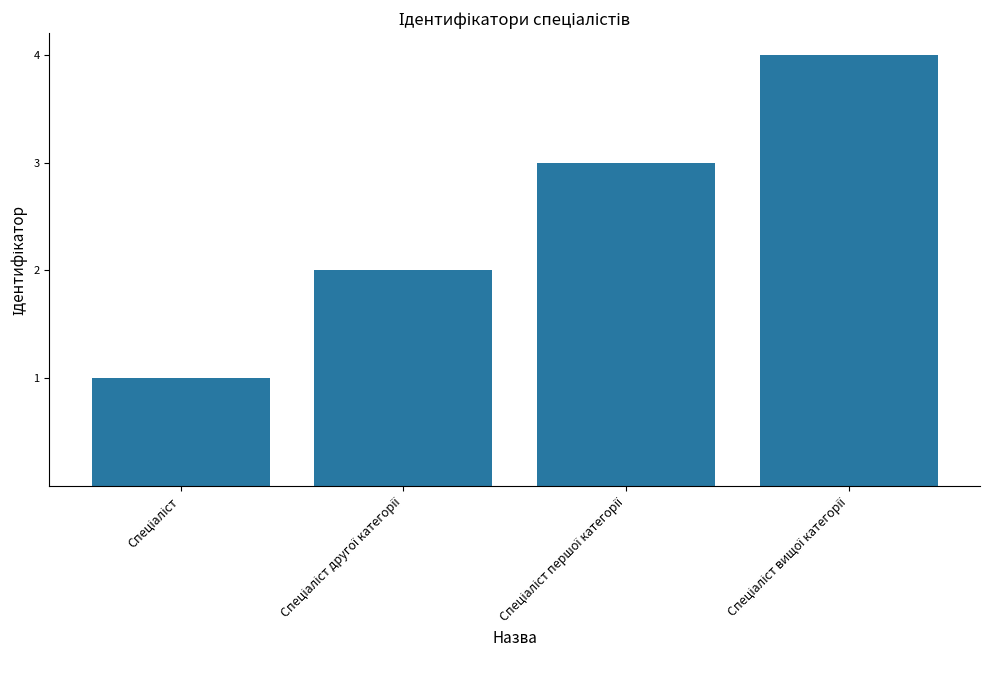

Count the number of categories in the chart.

4